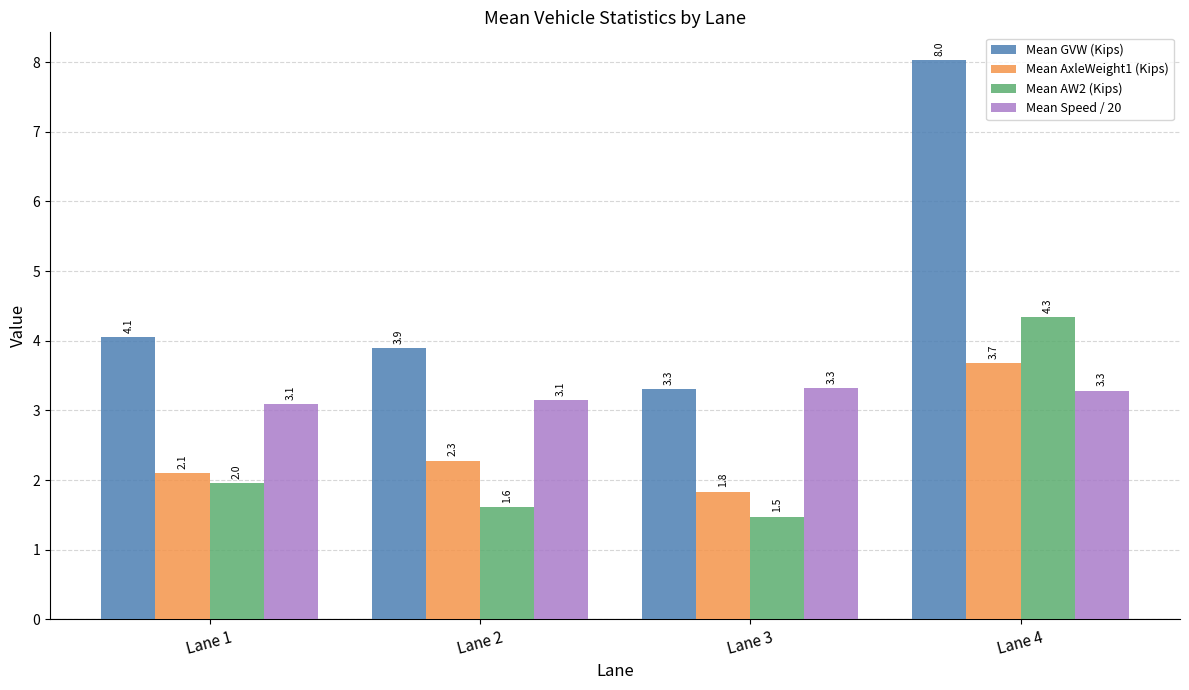

At which label does Mean AxleWeight1 (Kips) first exceed 2?

Lane 1